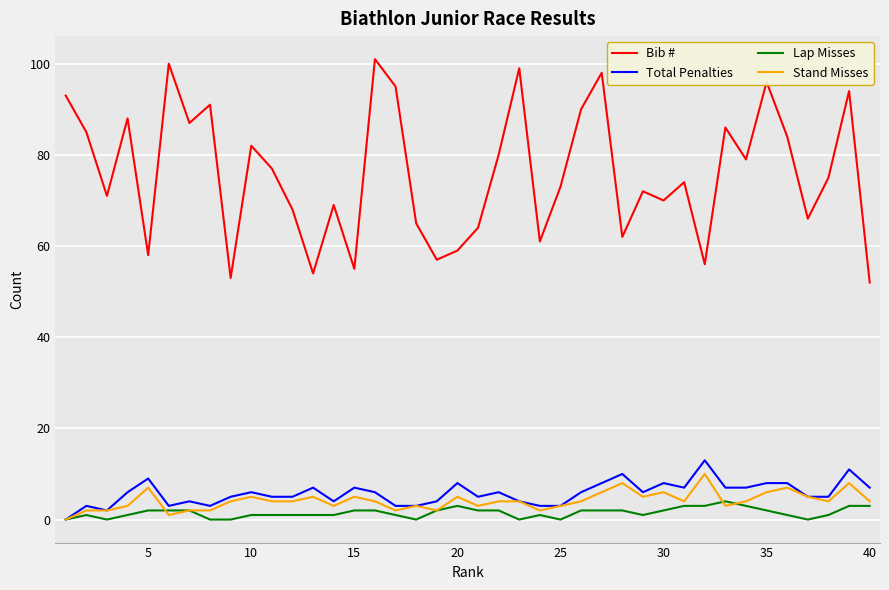

True or false: Stand Misses has more than 1 points higher than both neighbors.

True